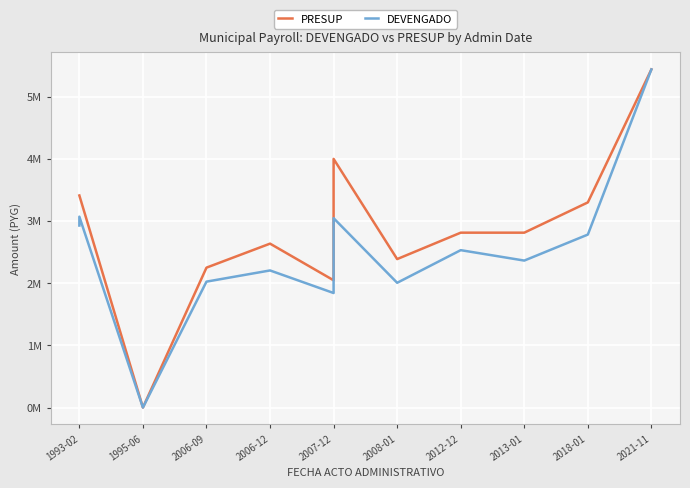

What is the difference between the maximum and second lowest values in the DEVENGADO series?

3597549.2